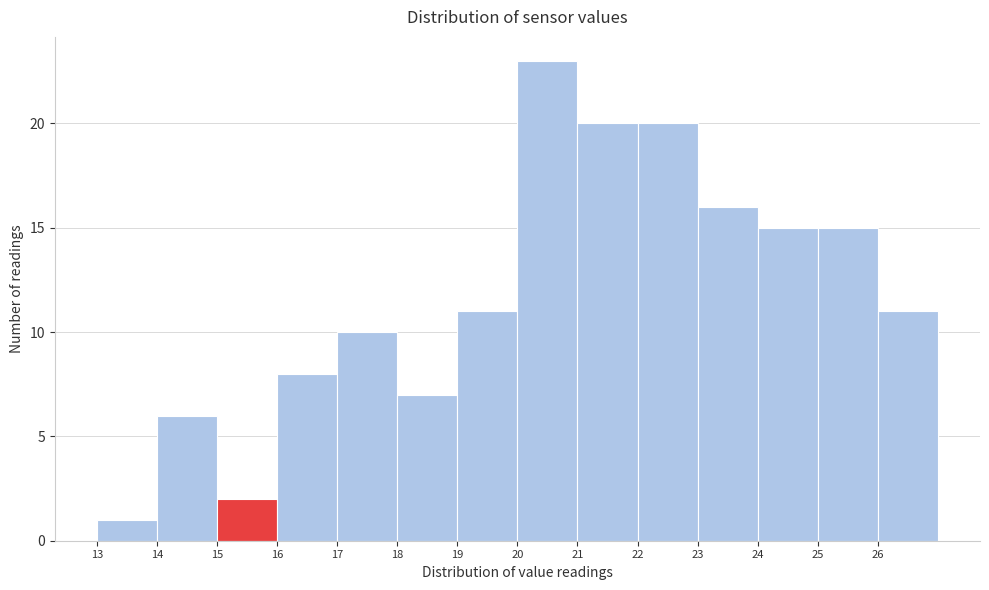

Which range on the x-axis has the tallest bar?

20 to 21